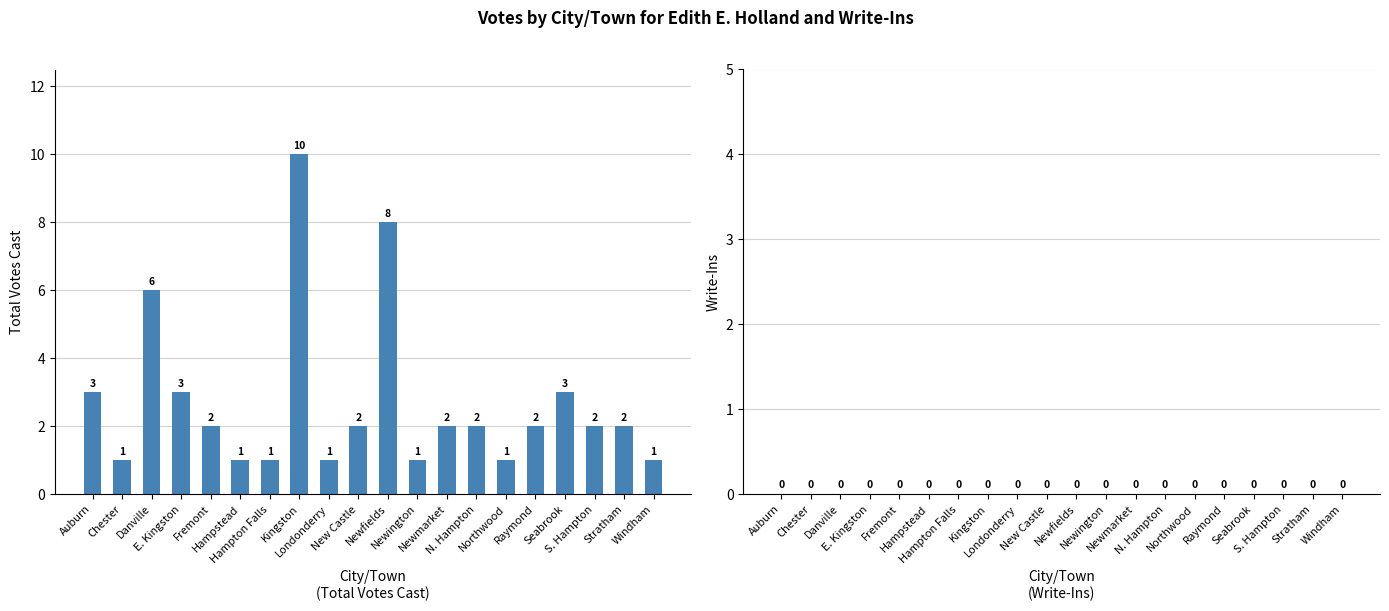

How many values are between 1 and 3?

17